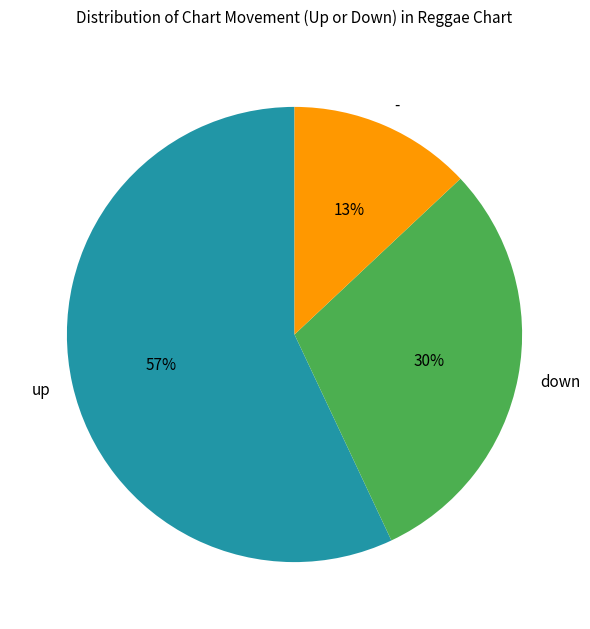

To the nearest percent, what is the average slice percentage?

33%